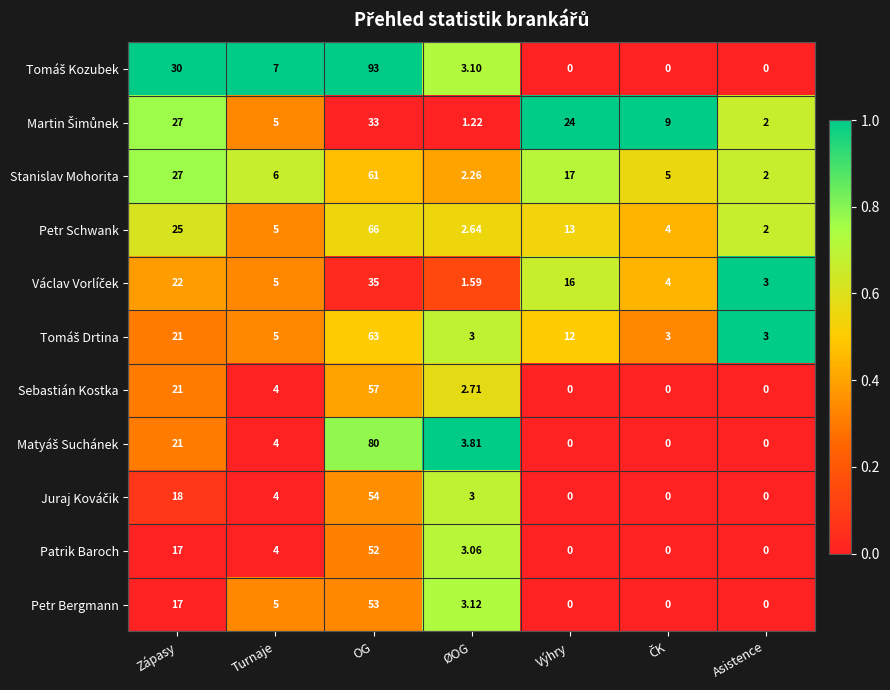

How many distinct data groups are displayed?

11